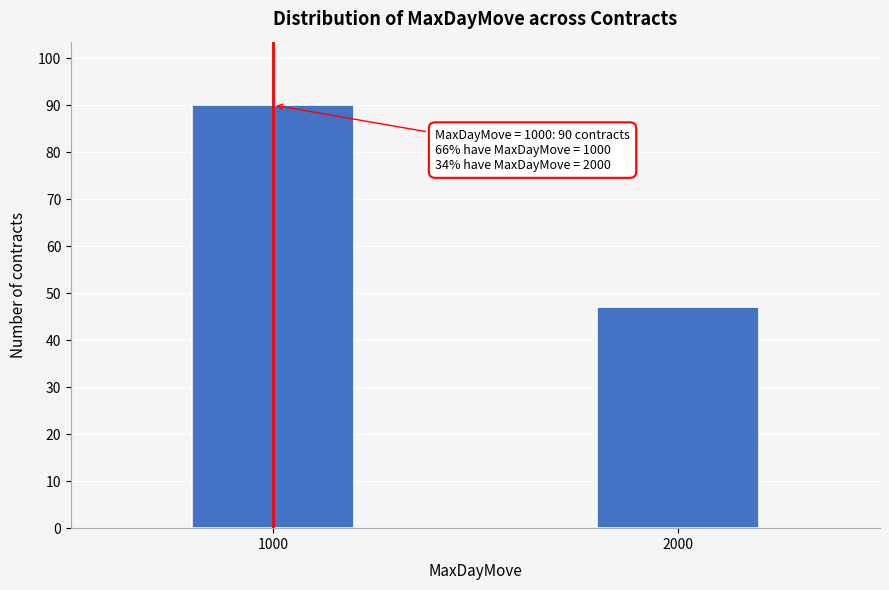

Reading left to right, transcribe all the data shown in this chart.

1000=90	2000=47